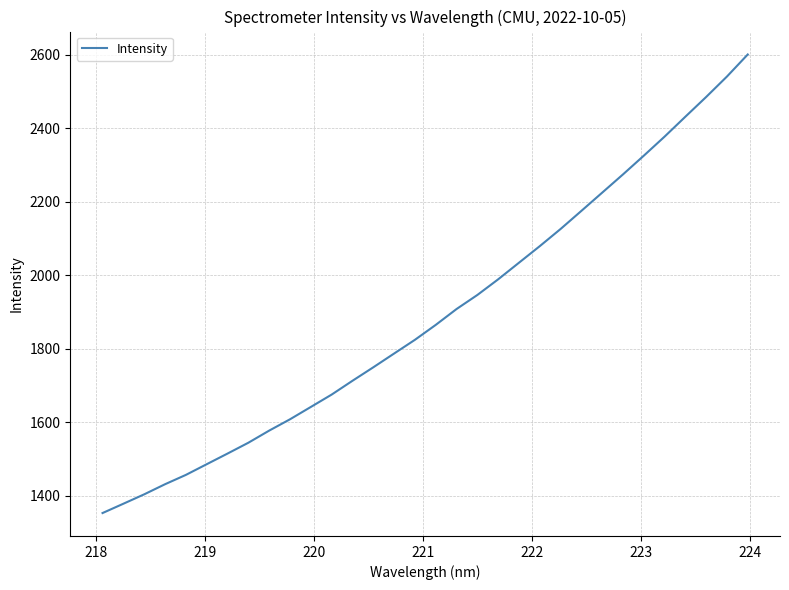

What is the smallest value displayed?

1353.0